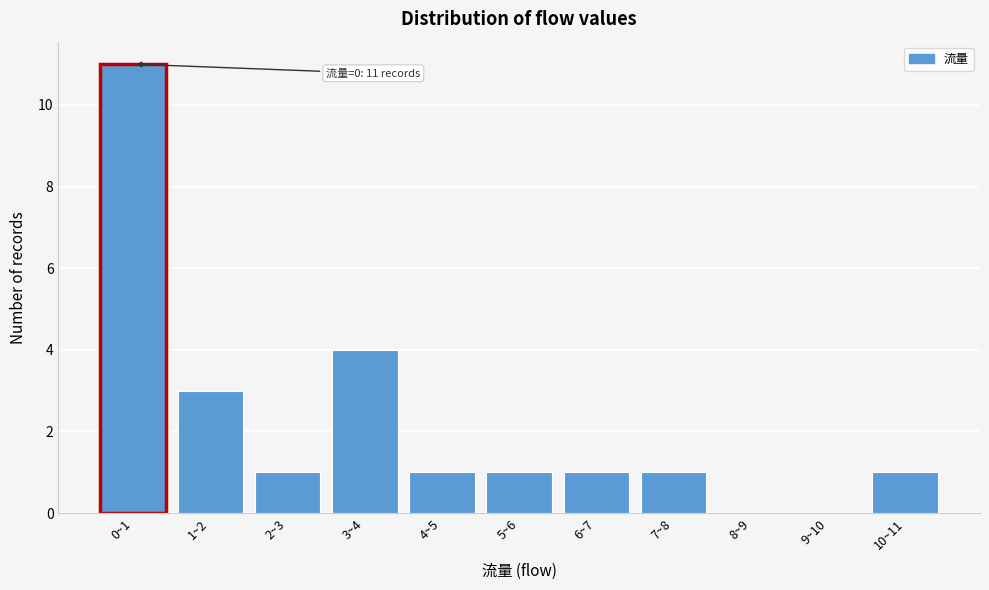

Reading left to right, what are all the values shown in this chart?

0~1=11	1~2=3	2~3=1	3~4=4	4~5=1	5~6=1	6~7=1	7~8=1	8~9=0	9~10=0	10~11=1